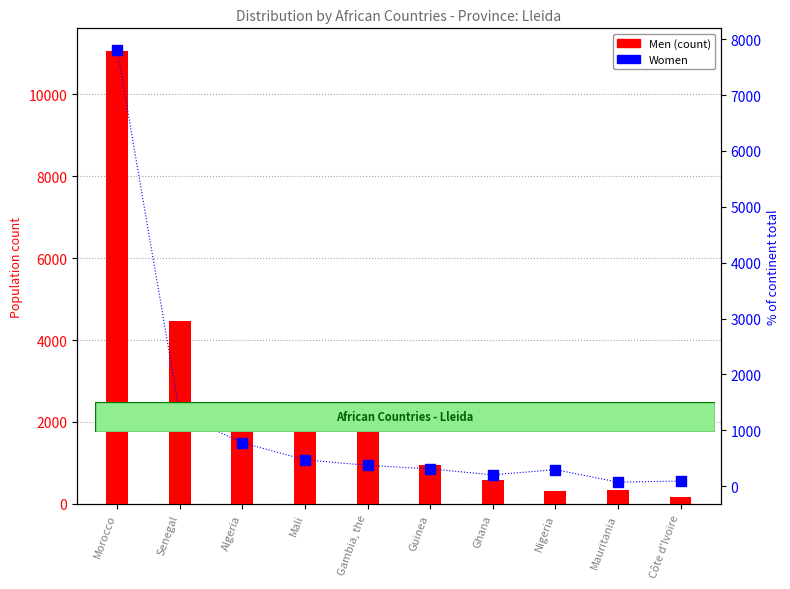

Which series has the largest total across all categories?

Men